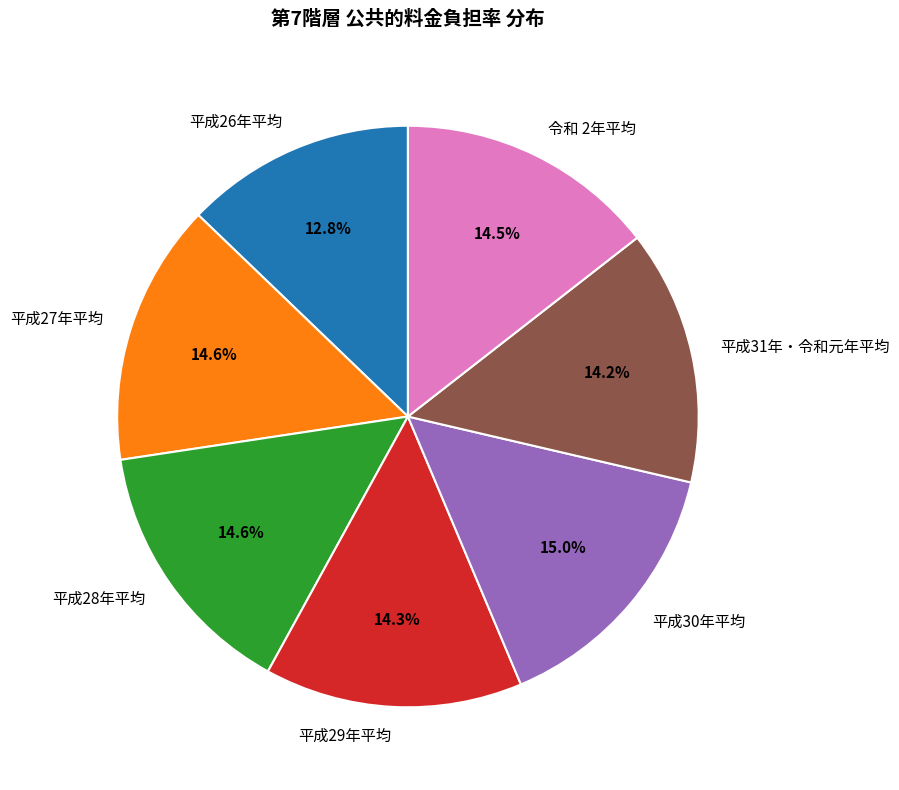

Which slice is the smallest?

平成26年平均